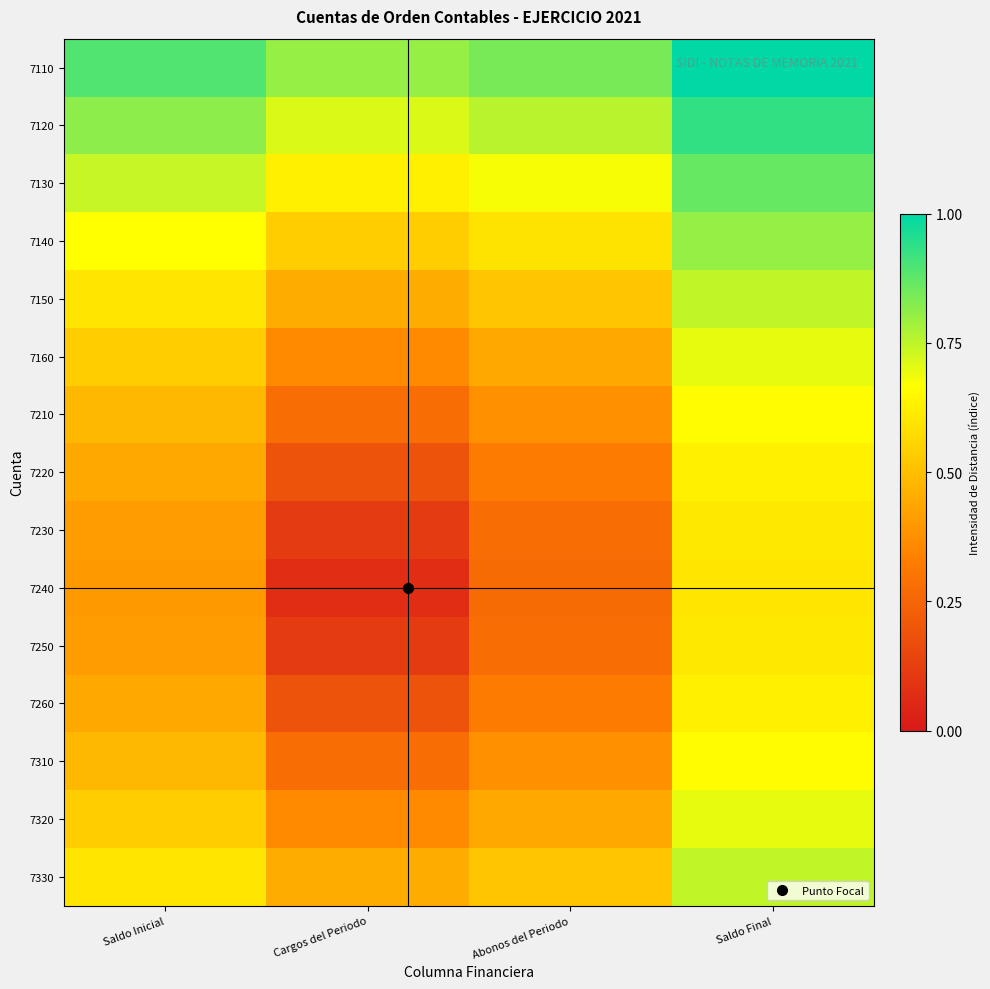

Rank the series by their maximum value, from lowest to highest.

7240, 7230, 7250, 7220, 7260, 7210, 7310, 7160, 7320, 7150, 7330, 7140, 7130, 7120, 7110